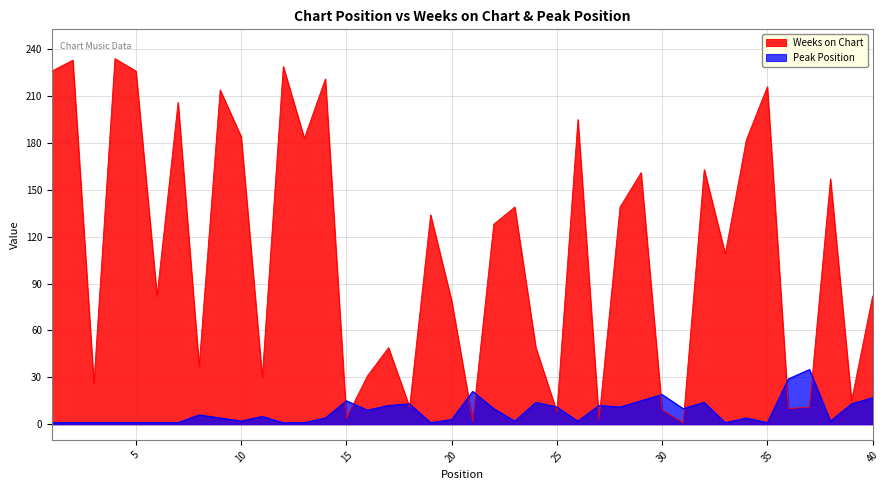

What is the maximum value shown in the chart?

234